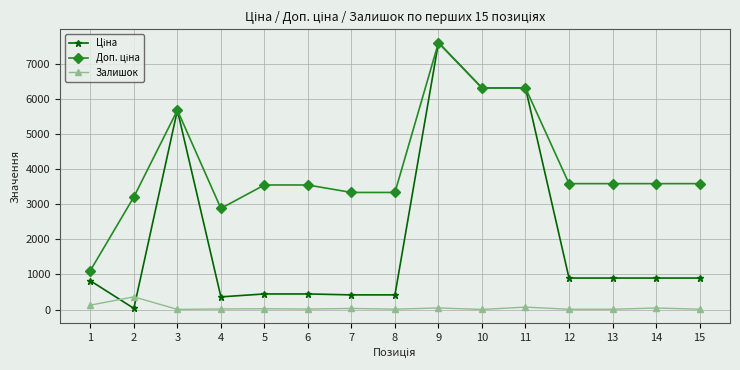

At which category is the sum across all series the highest?

9